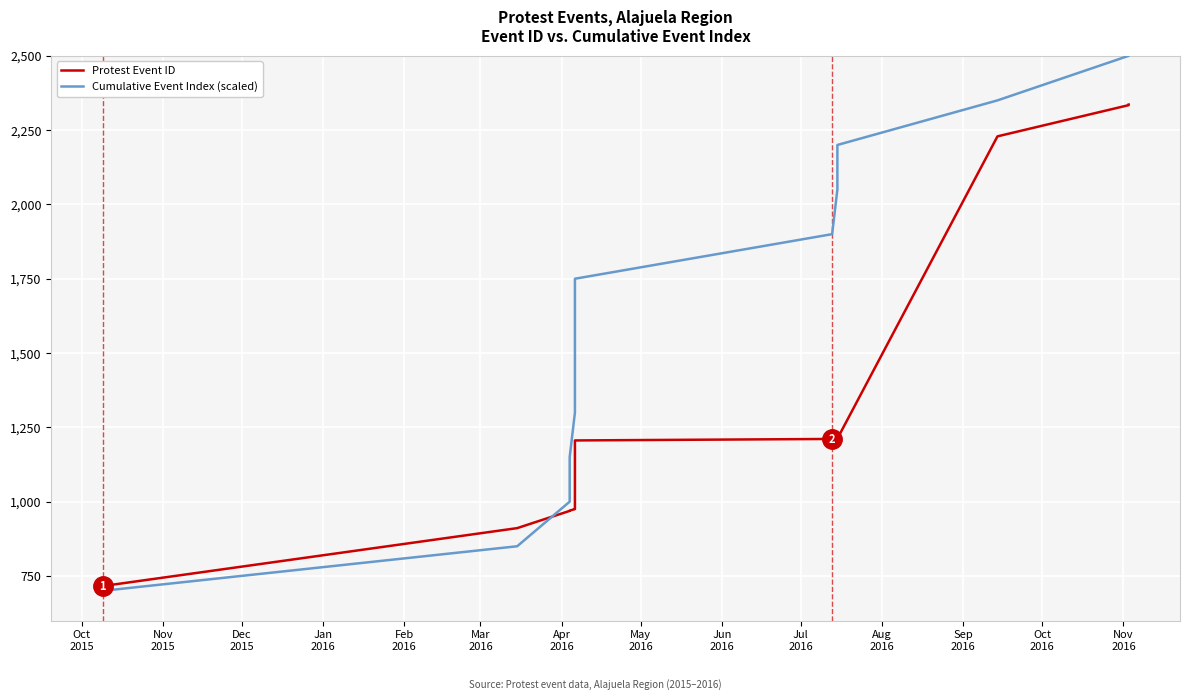

How many lines are shown in the chart?

2